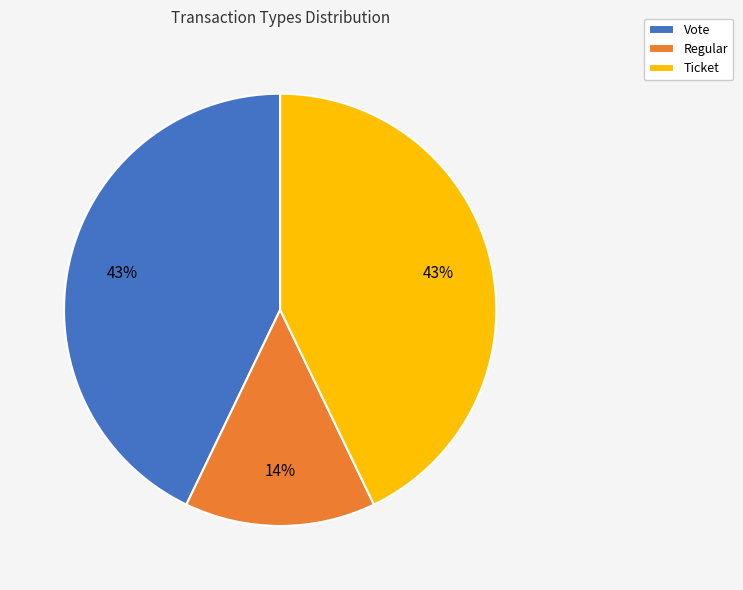

Approximately how many times larger is the value at Regular compared to Vote?

0.3